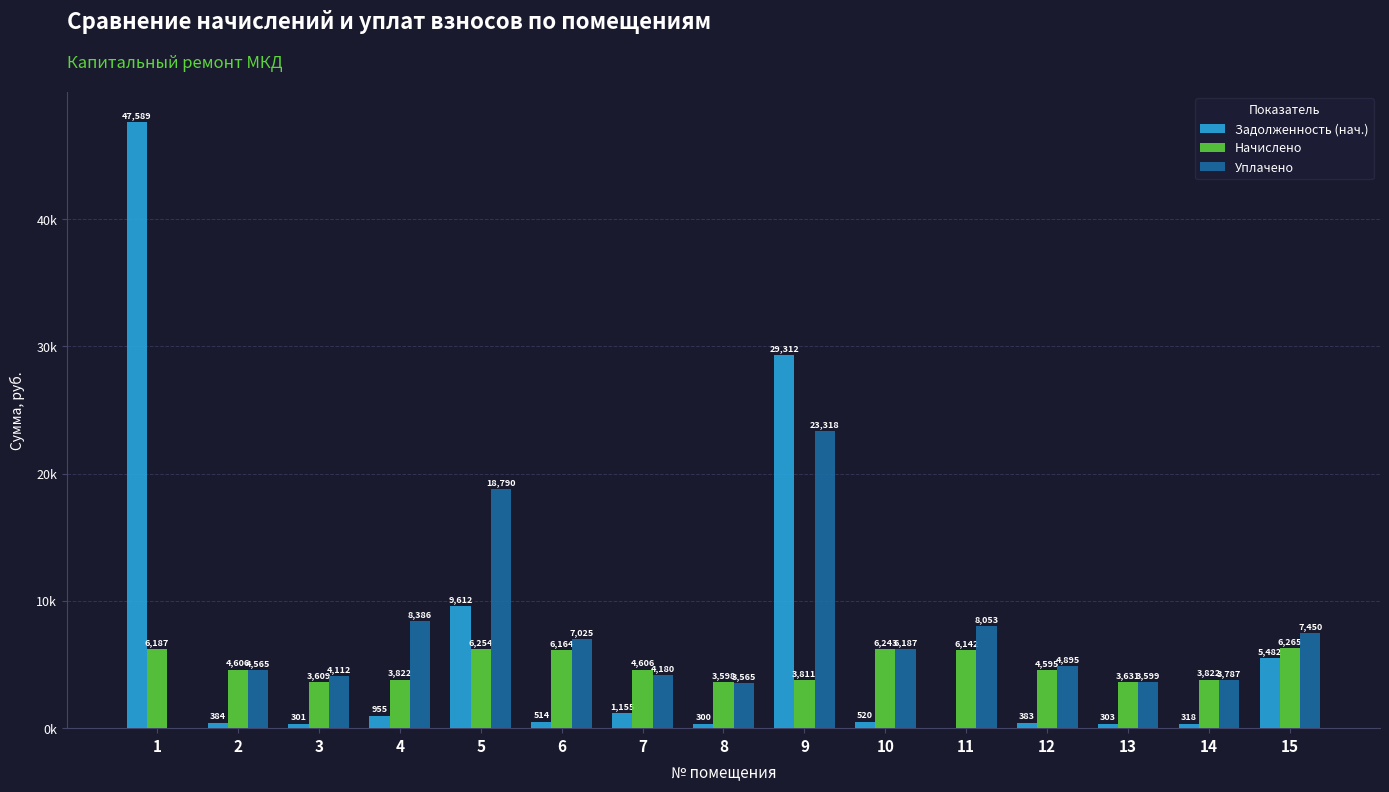

Reading right to left, list all the values displayed in this chart.

Задолженность (нач.): 15=5481.7	14=318.5	13=302.6	12=382.9	11=0.0	10=520.2	9=29311.8	8=299.8	7=1155.1	6=513.7	5=9612.1	4=955.5	3=300.8	2=383.9	1=47589.3
Начислено: 15=6265.3	14=3821.9	13=3631.4	12=4595.3	11=6142.0	10=6242.9	9=3810.7	8=3597.7	7=4606.4	6=6164.4	5=6254.0	4=3821.9	3=3609.0	2=4606.4	1=6186.8
Уплачено: 15=7450.0	14=3787.4	13=3598.7	12=4895.4	11=8053.1	10=6186.6	9=23317.9	8=3565.3	7=4180.4	6=7025.1	5=18790.1	4=8386.2	3=4112.0	2=4564.9	1=0.0